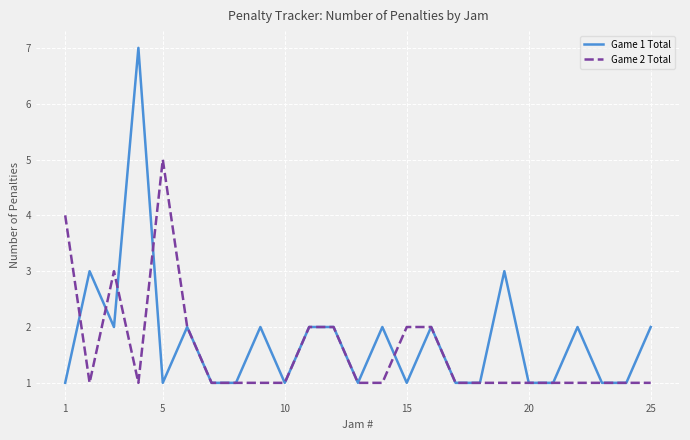

True or false: Game 2 Total and Game 1 Total cross at least once.

True